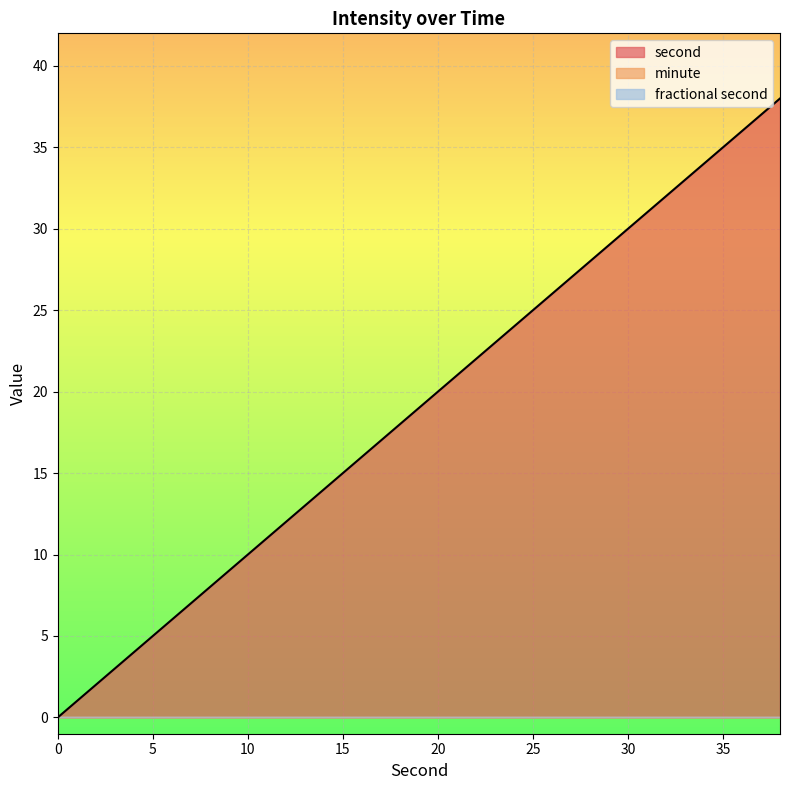

True or false: fractional second has more than 1 points higher than both neighbors.

False